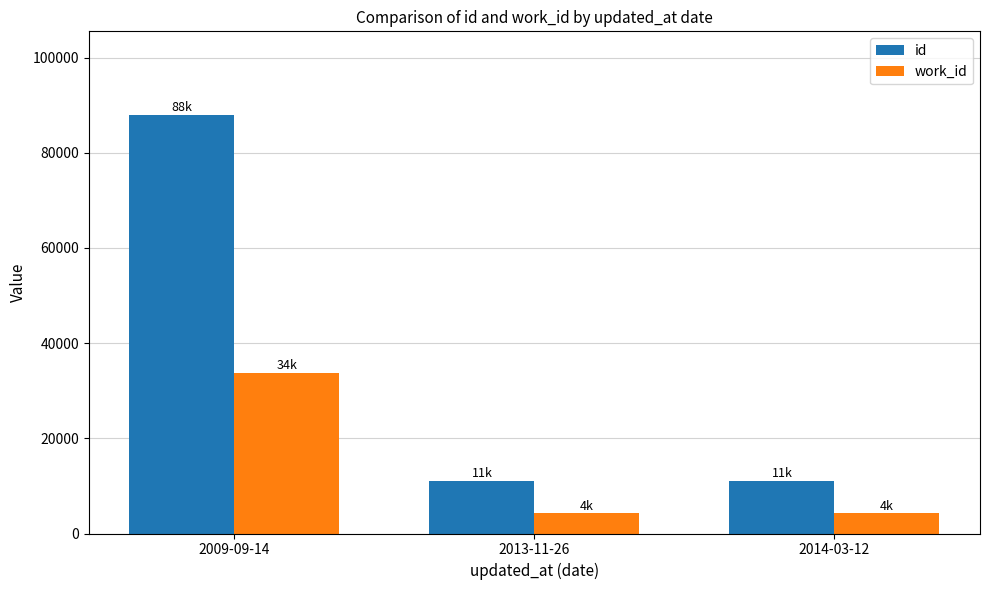

What is the difference between the maximum and minimum values in the work_id series?

29463